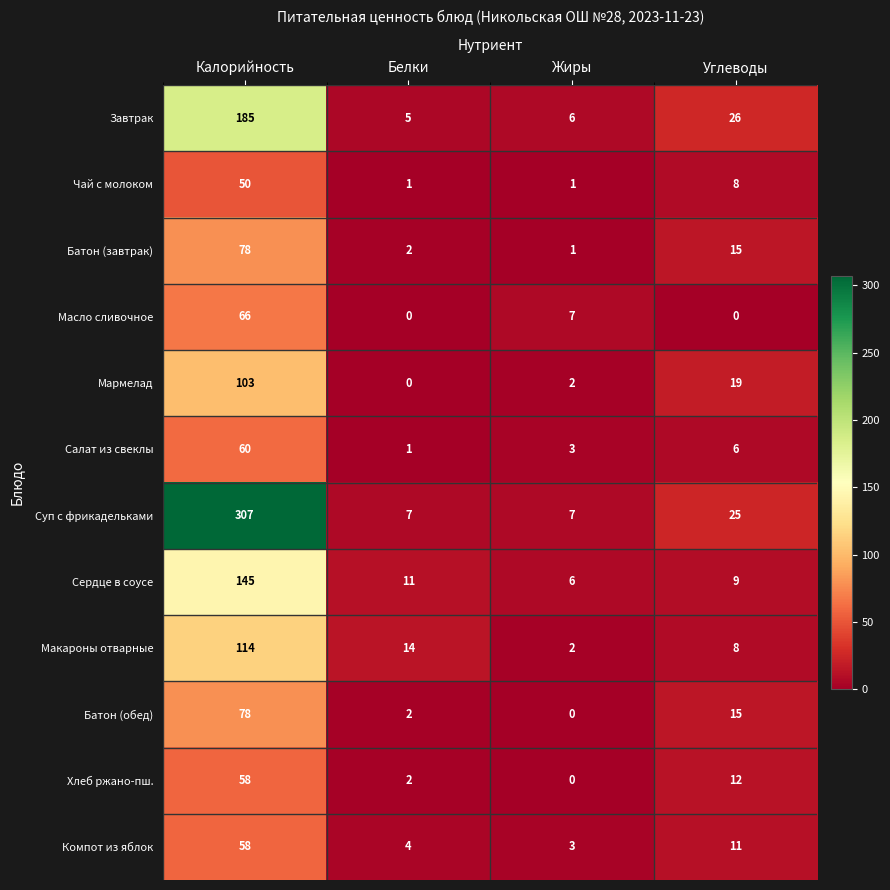

What is the total value across all series at Белки?

49